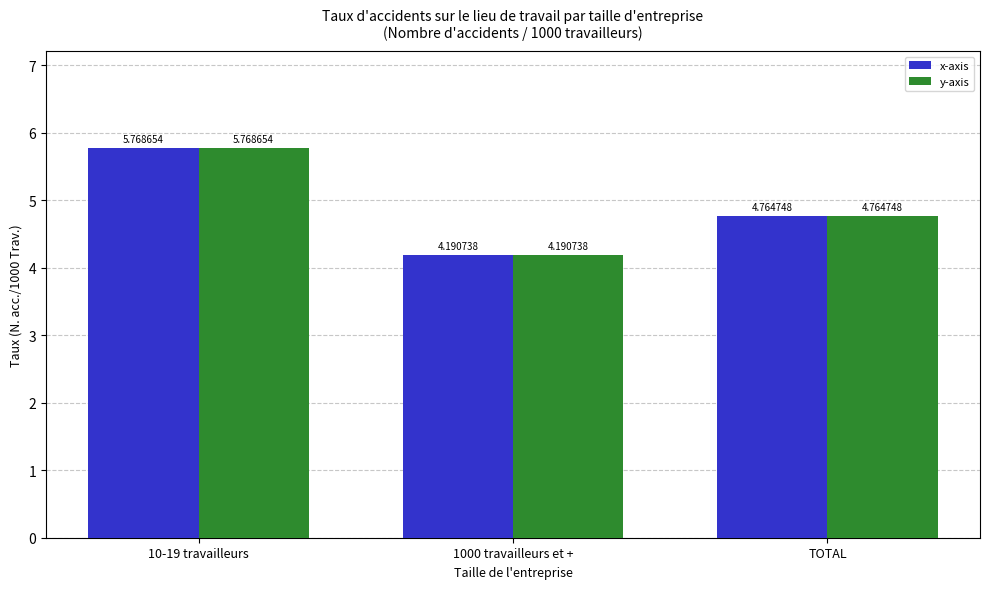

What is the smallest value displayed?

4.2